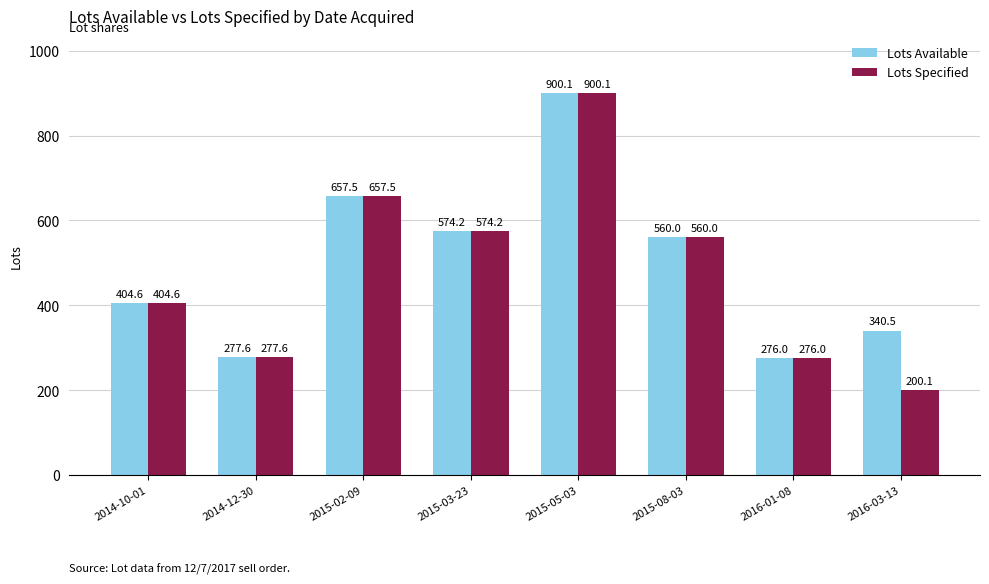

Where is Lots Specified nearest to the value 550?

2015-08-03